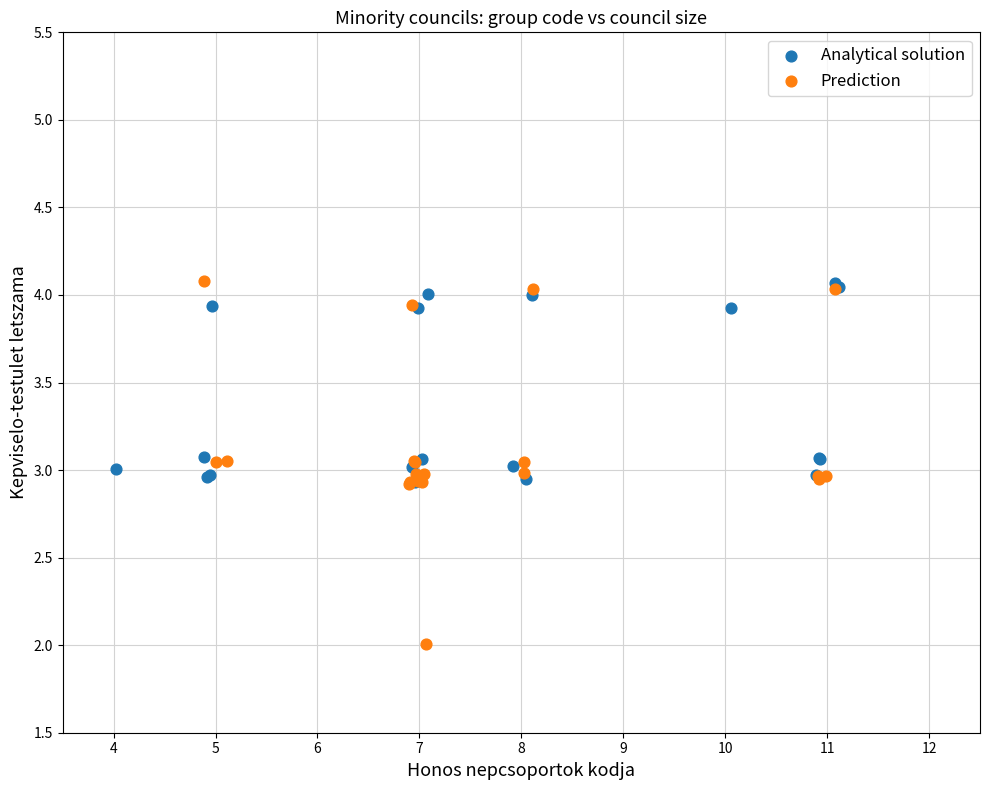

What are all the series names shown in the legend?

Analytical solution, Prediction